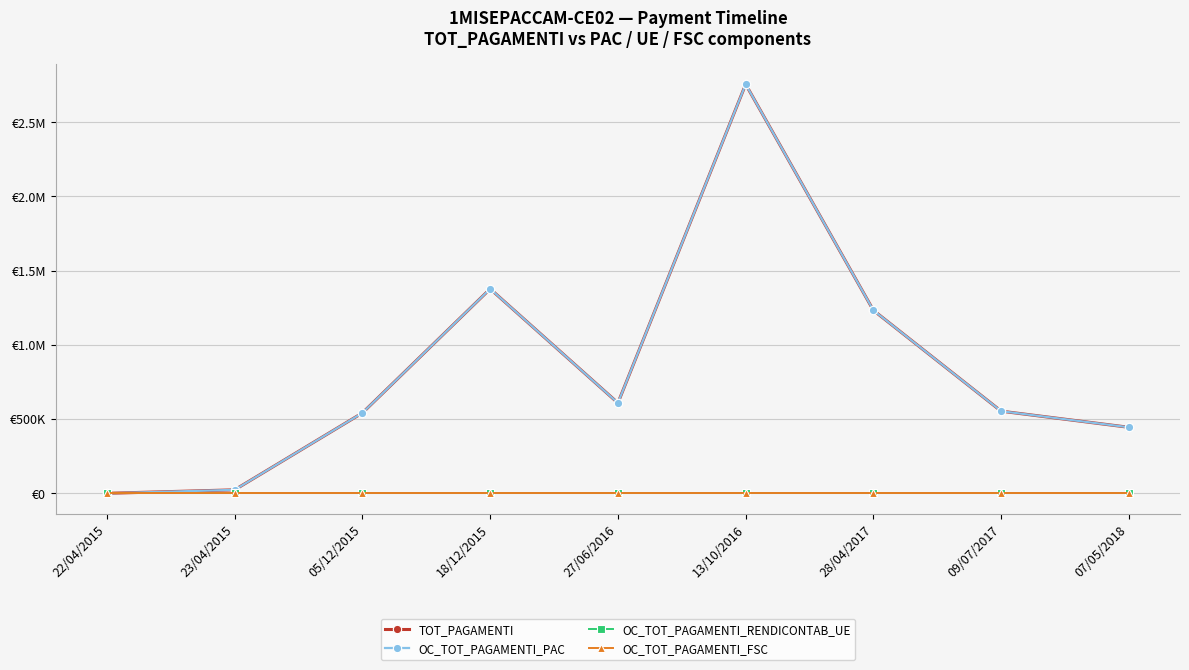

Which series has the widest spread of values?

TOT_PAGAMENTI